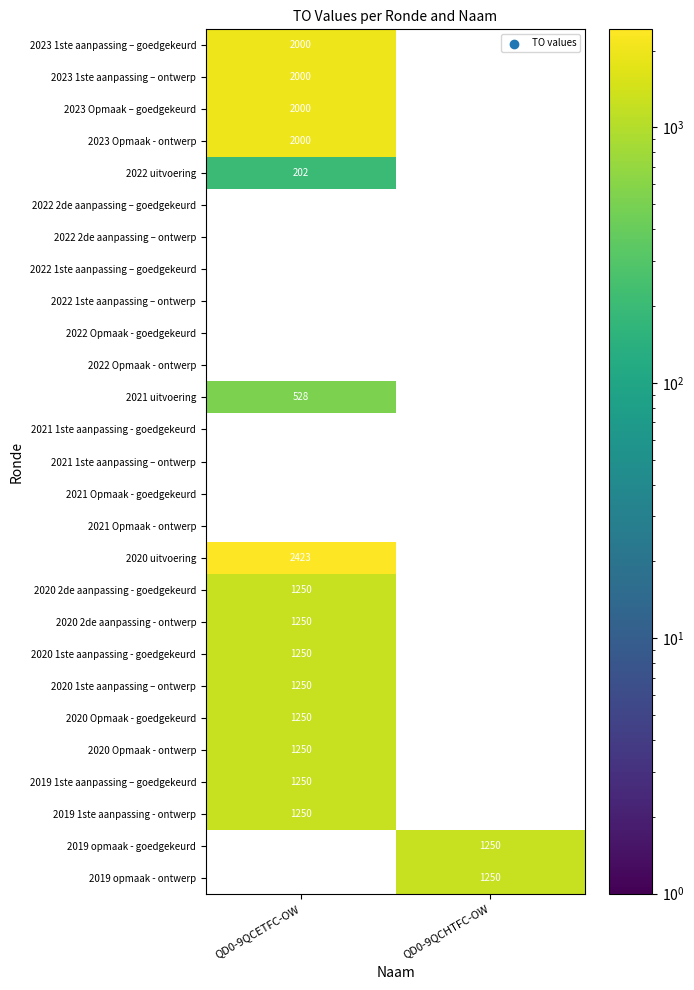

Is it true that 2022 uitvoering equals 74 at QD0-9QCETFC-OW?

False